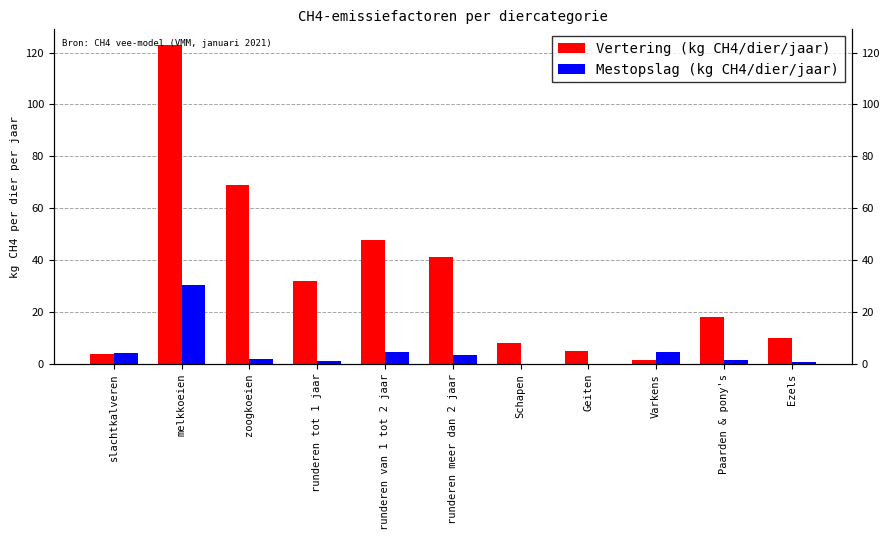

Count the number of data series in this chart.

2